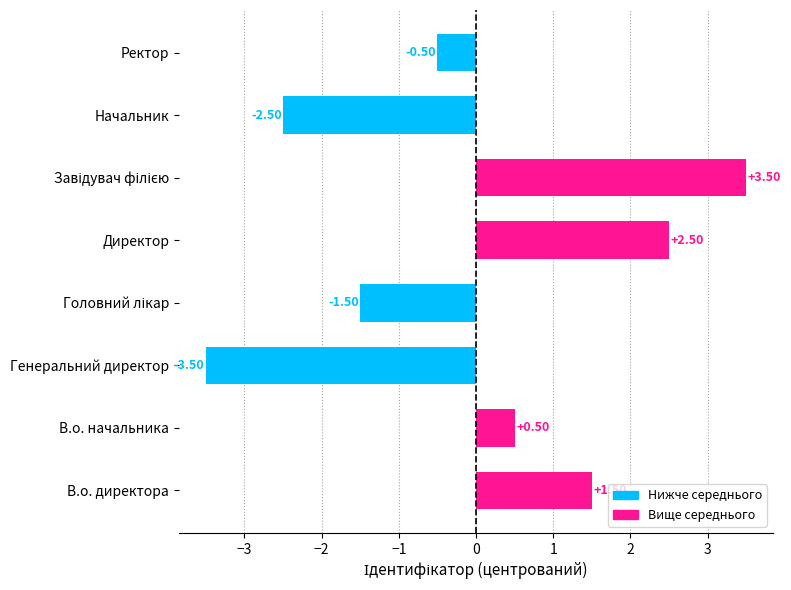

How many data points does each series have?

8